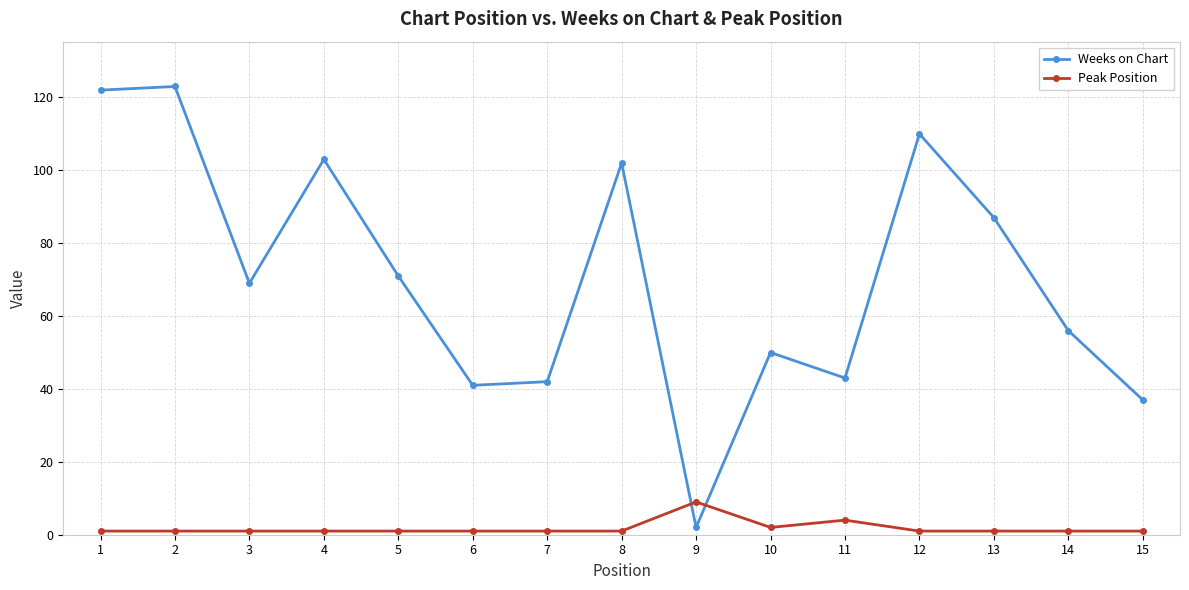

Which series changed the most between 1 and 4?

Weeks on Chart